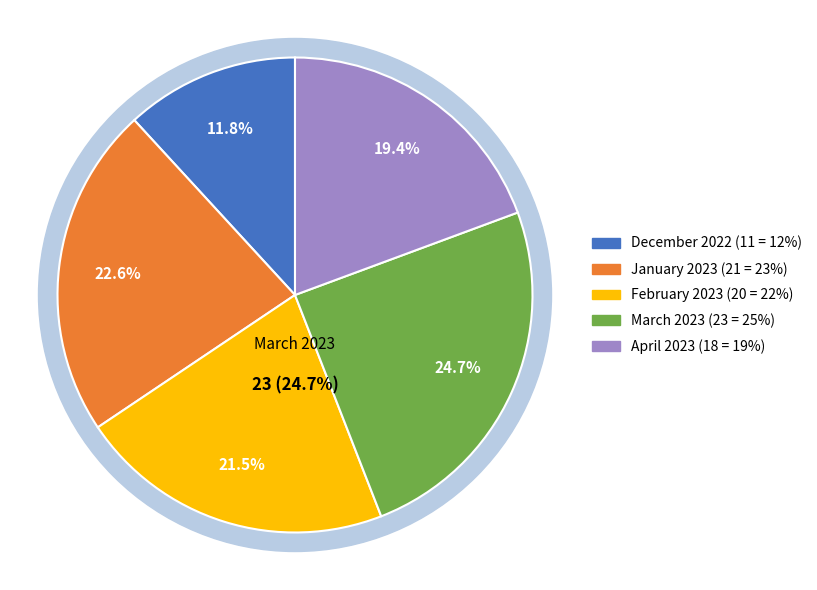

How many slices are in this pie chart?

5